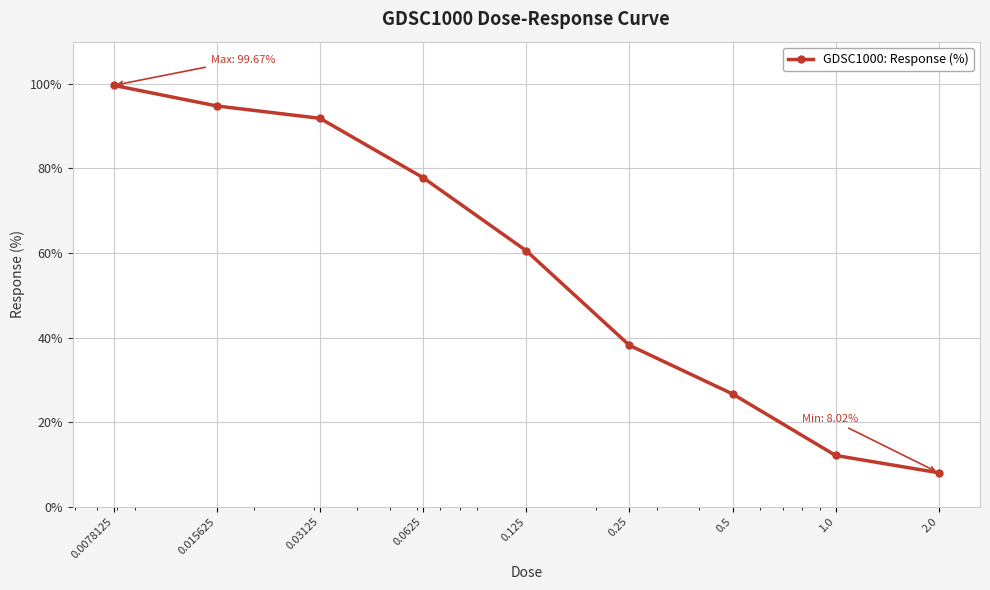

What is the maximum value shown in the chart?

99.7